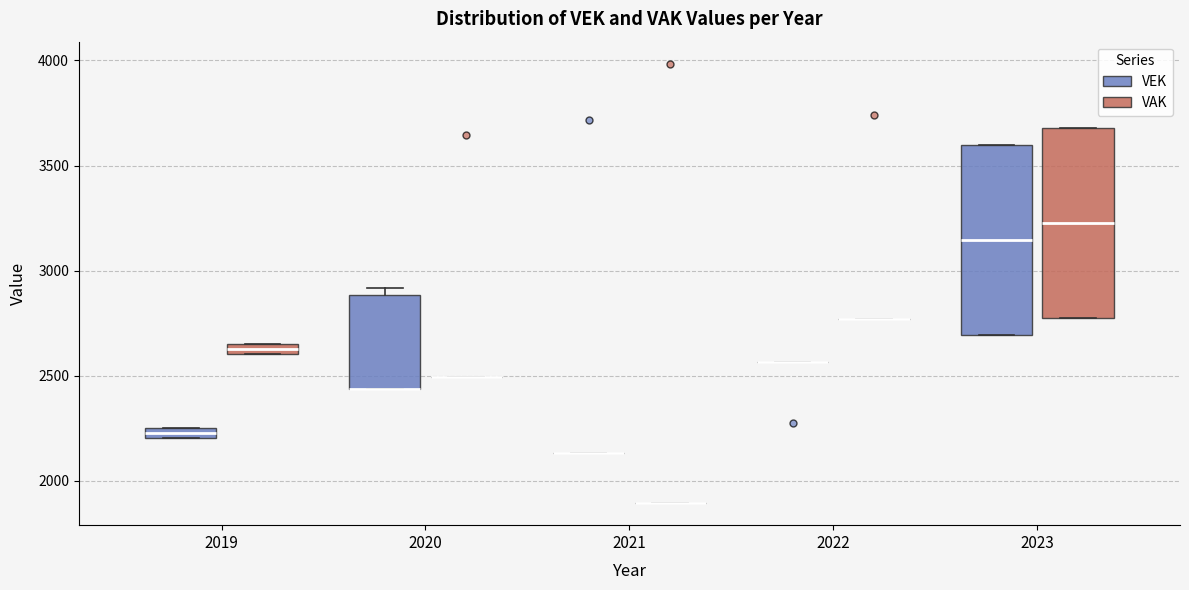

Where is the upper edge of the box for 2023 (VAK) on the y-axis? The values are not printed on the chart, so give them approximately, as read against the axis.

3700